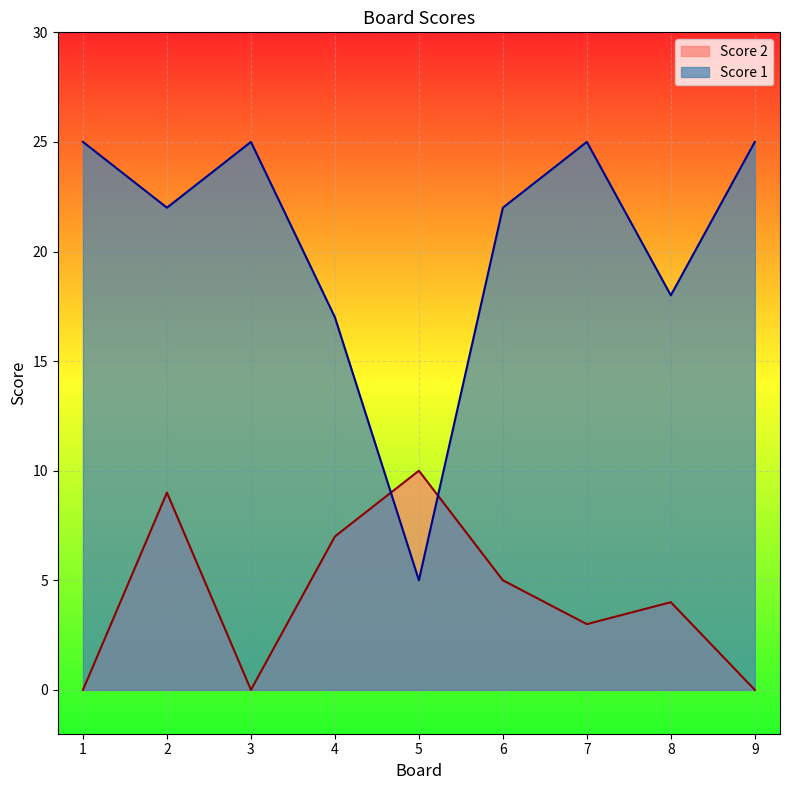

The value of Score 2 at 1 is 0. True or false?

True